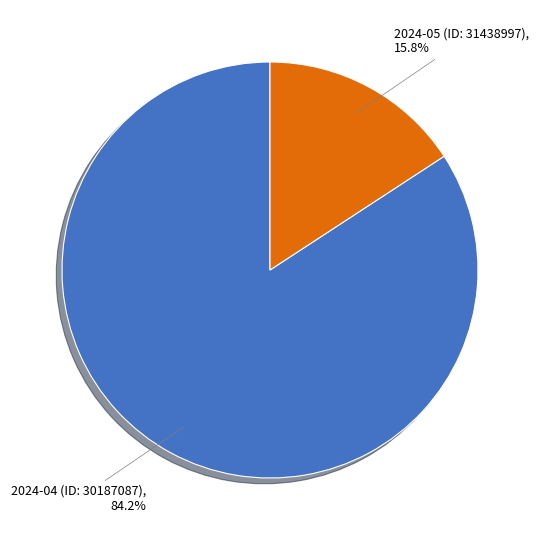

Does any single category account for the majority?

Yes